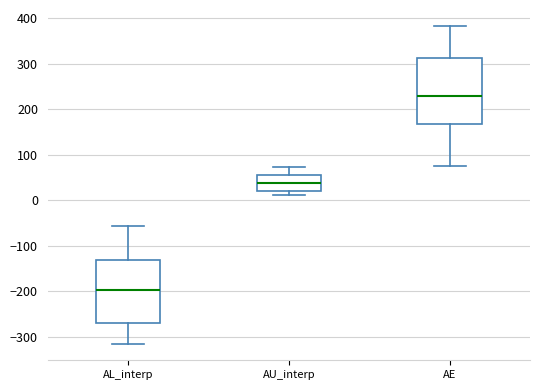

Reading left to right, transcribe this box plot: for each box, give where its median line is, the range the box spans, and where its two whiskers end, as read against the y-axis. The values are not printed on the chart, so give them approximately, as read against the axis.

AL_interp: median -200, box -270 to -130, whiskers -320 to -60
AU_interp: median 40, box 20 to 60, whiskers 10 to 70
AE: median 230, box 170 to 310, whiskers 80 to 380